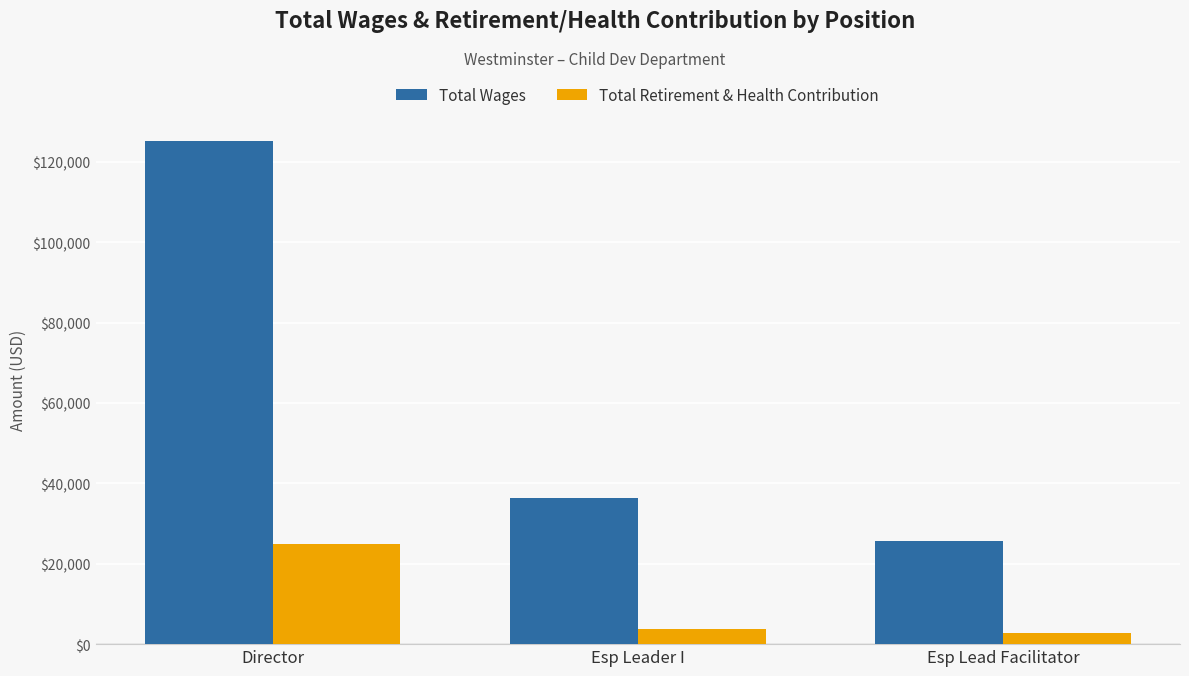

What position from the left is Director?

1